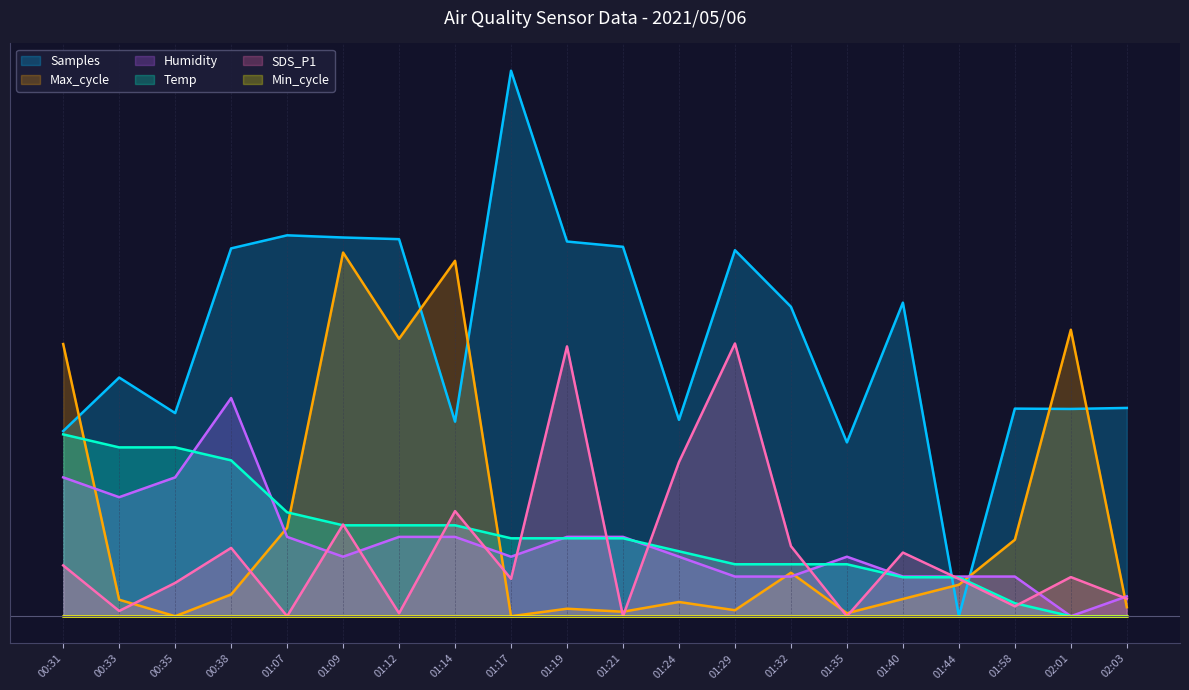

At which label does Temp reach its minimum?

02:01